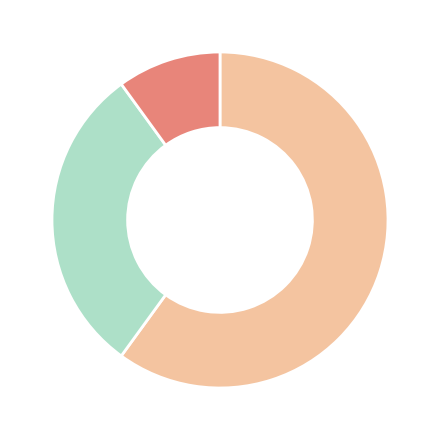

Does any single category account for the majority?

Yes